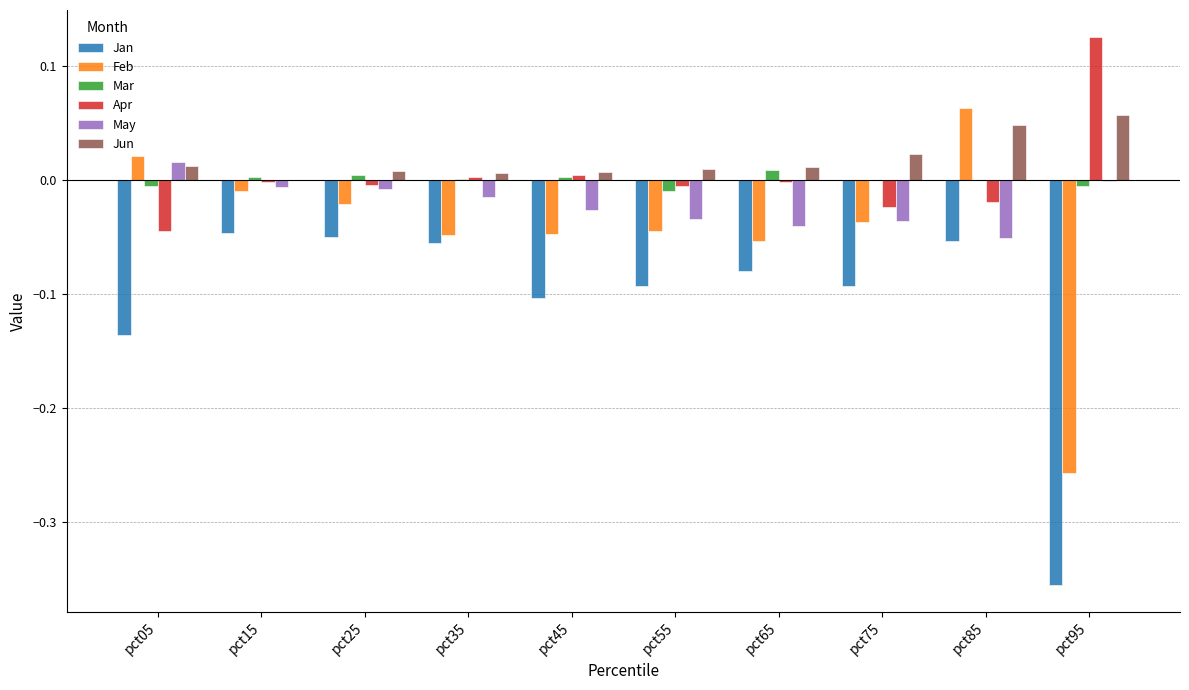

Which category has the highest value in the Feb series?

pct85